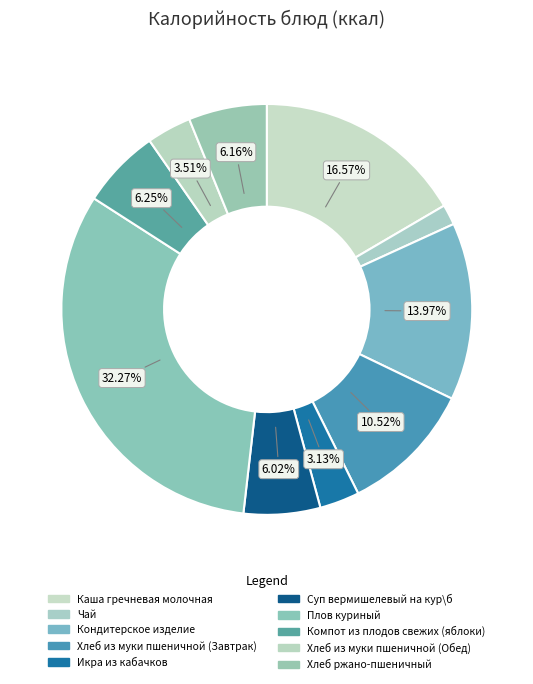

Is there any slice that represents more than half of the pie?

No